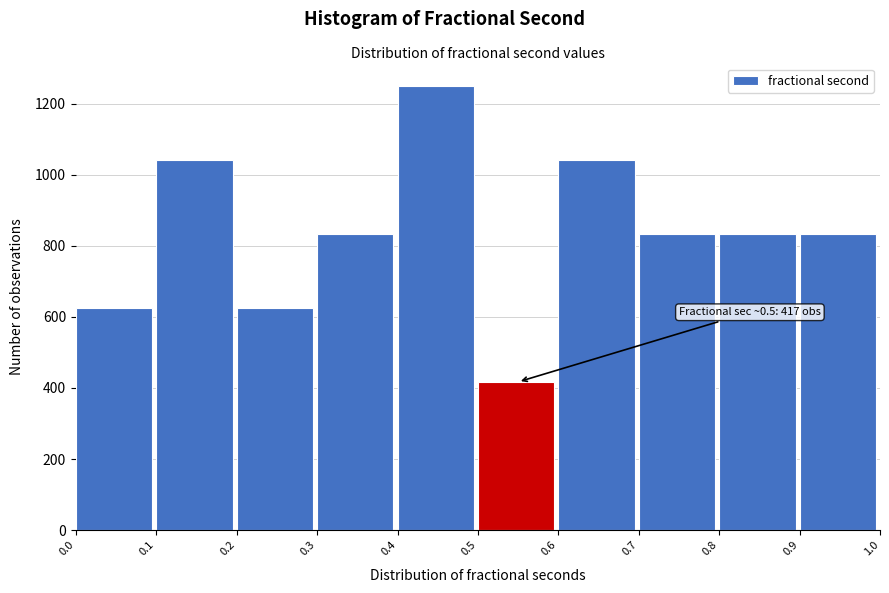

Which range on the x-axis has the tallest bar?

0.4 to 0.5